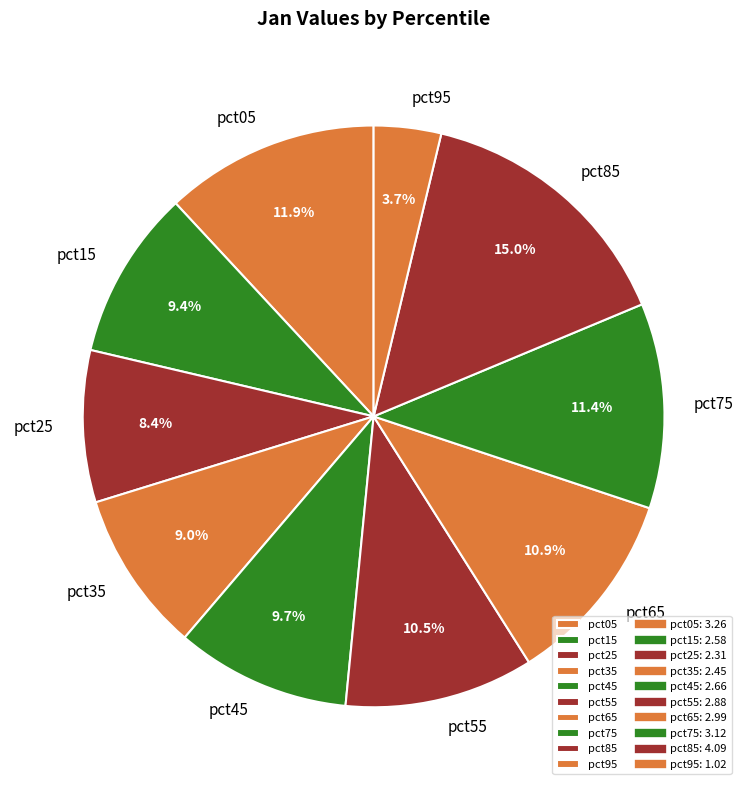

What is the smallest slice in the pie chart?

pct95